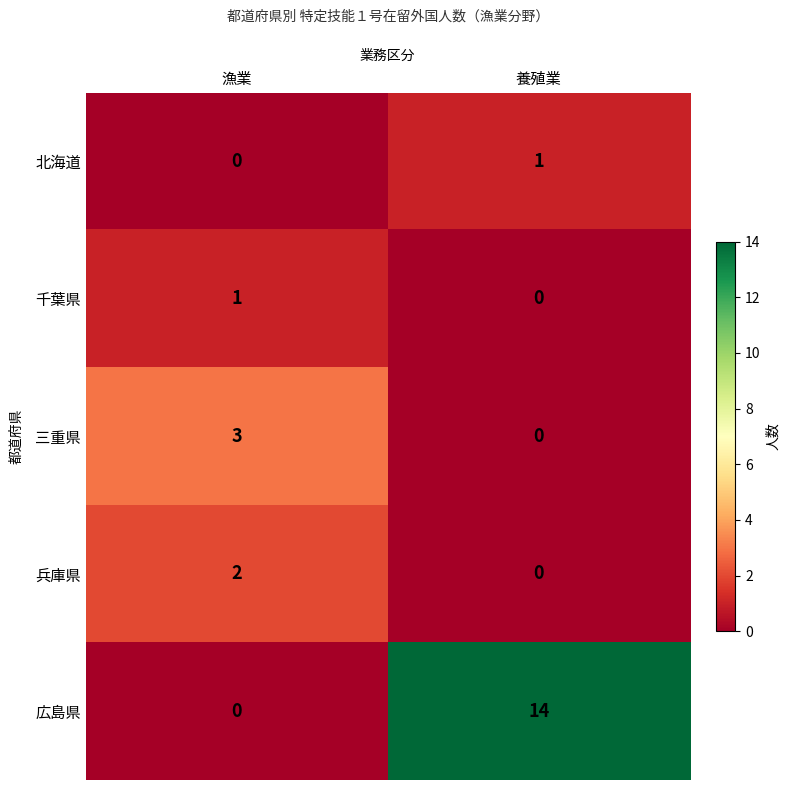

What is the maximum value shown in the chart?

14